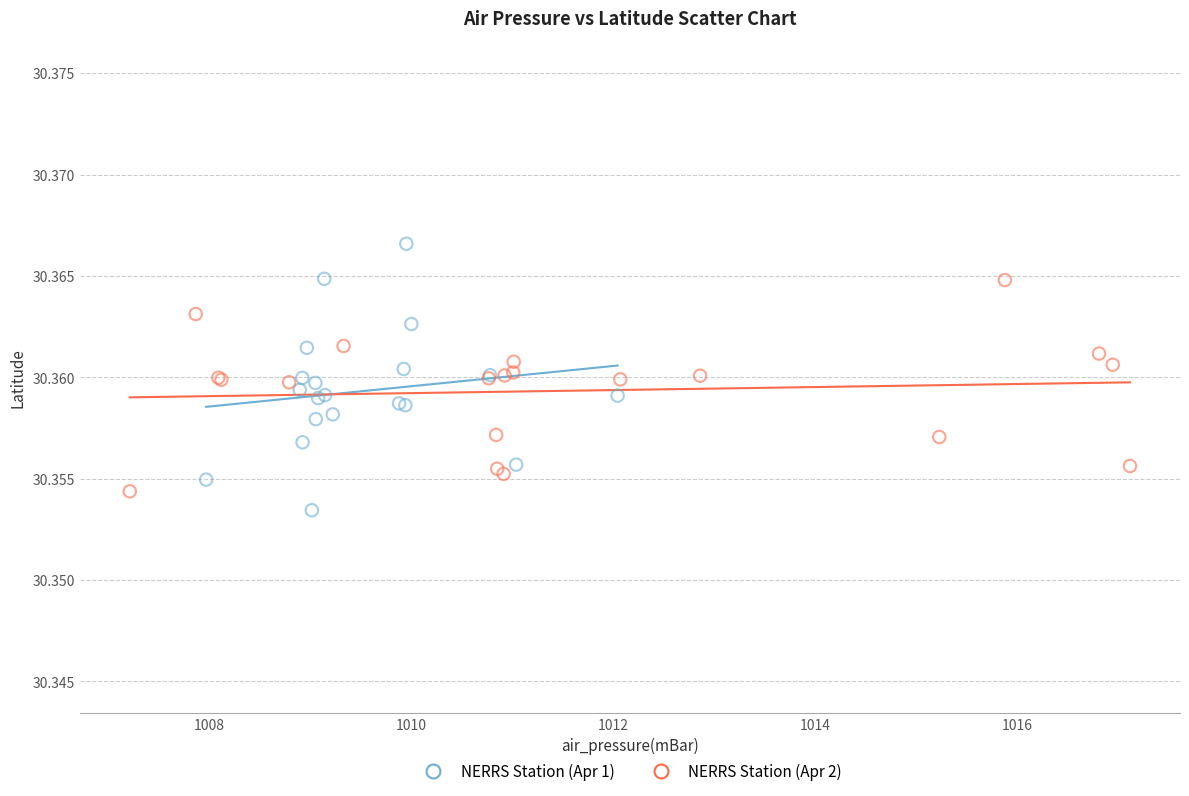

Which series has the widest spread of Y values?

NERRS Station (Apr 1)